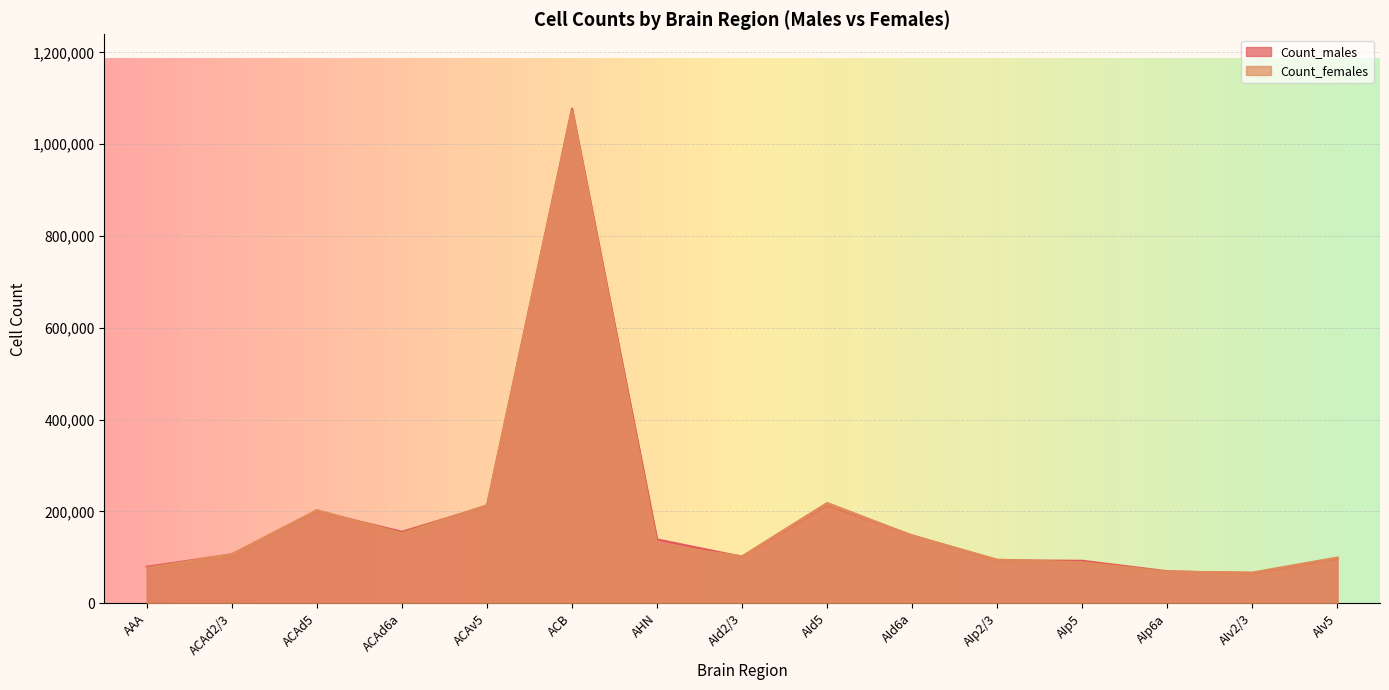

True or false: Count_males and Count_females cross at least once.

True